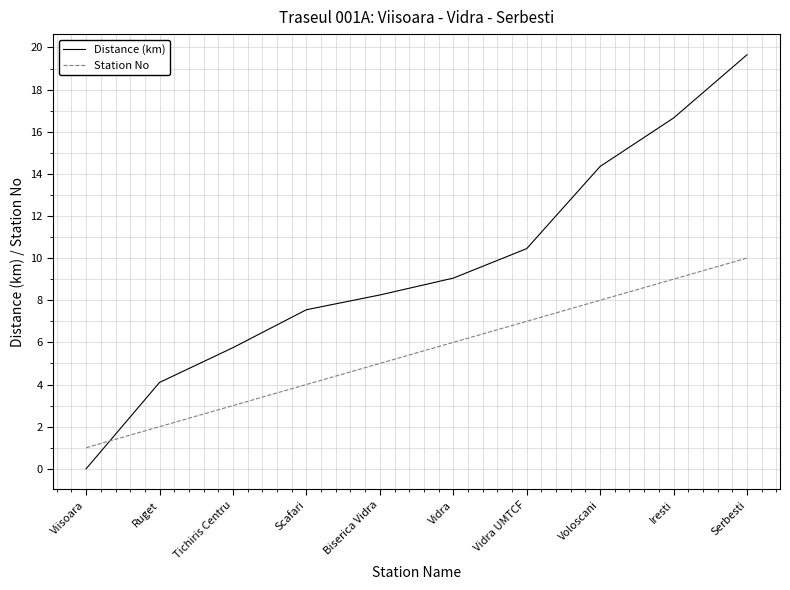

What is the difference between the maximum and minimum values in the Station No series?

9.0